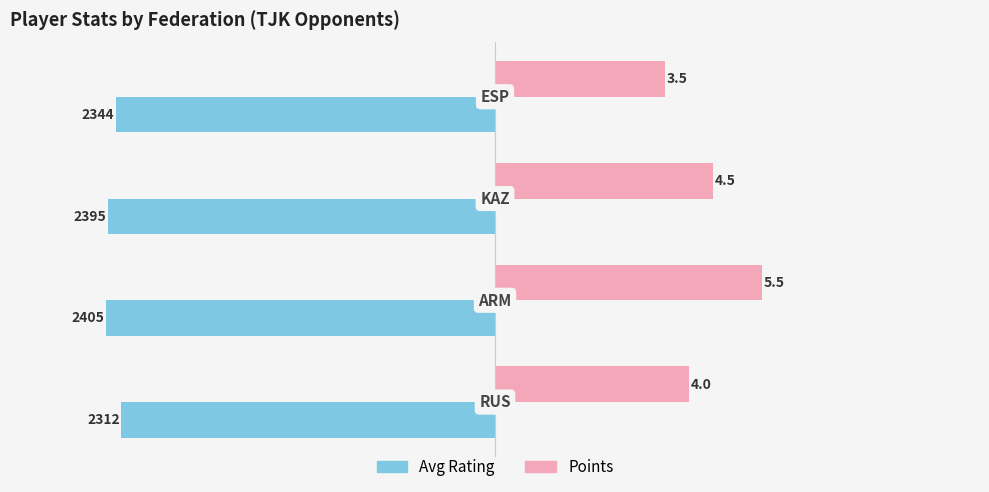

What is the value of the Avg Rating (÷30) bar at the 4th from the left?

-78.1